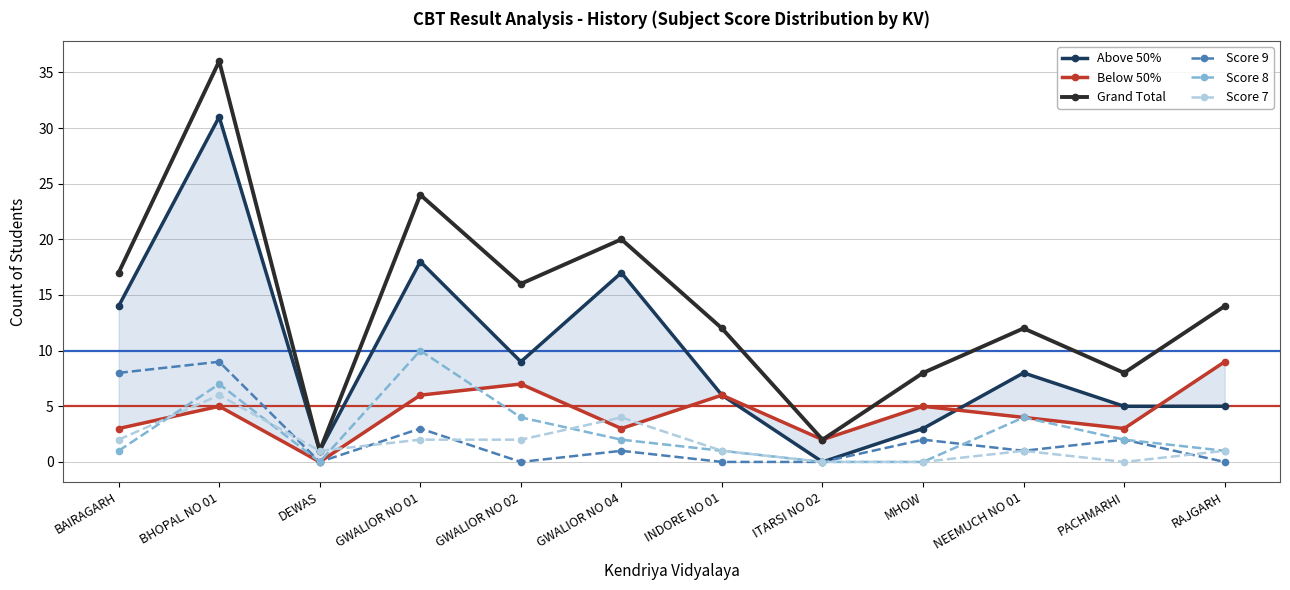

True or false: Score 9 has more than 1 interior local peaks.

True